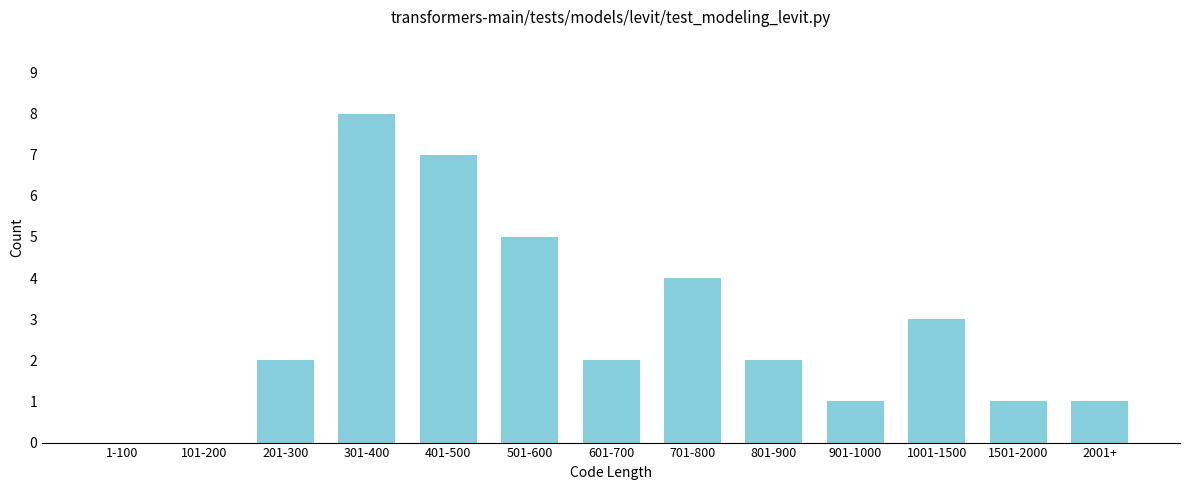

Reading left to right, transcribe all the data shown in this chart.

1-100=0	101-200=0	201-300=2	301-400=8	401-500=7	501-600=5	601-700=2	701-800=4	801-900=2	901-1000=1	1001-1500=3	1501-2000=1	2001+=1